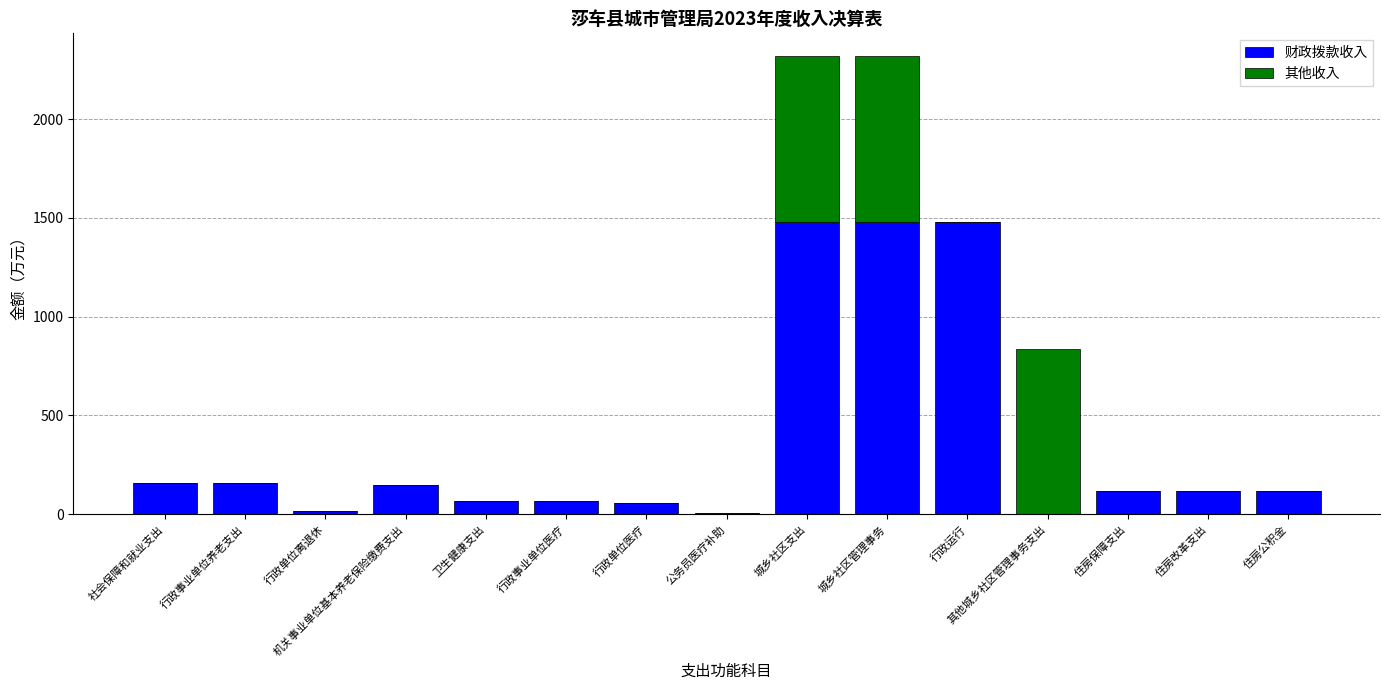

What is the total value across all series at 其他城乡社区管理事务支出?

838.0